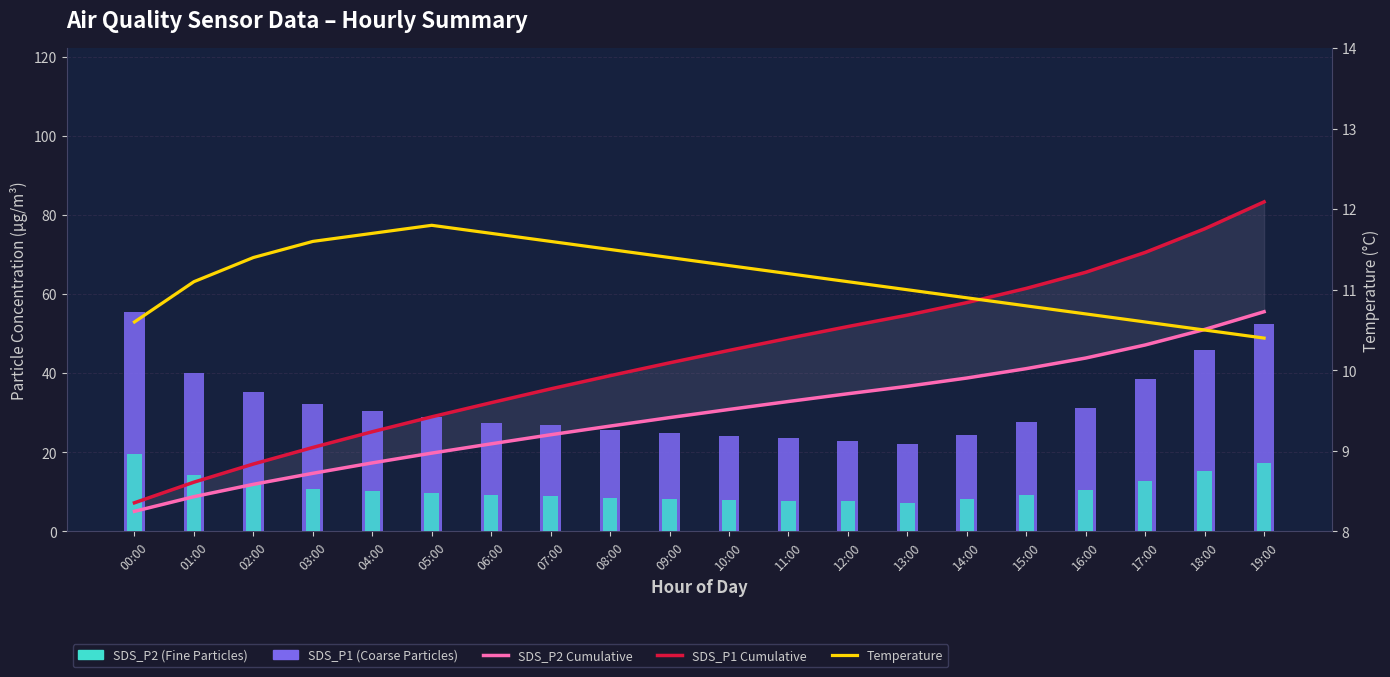

What is the label of the 11th bar from the right?

09:00